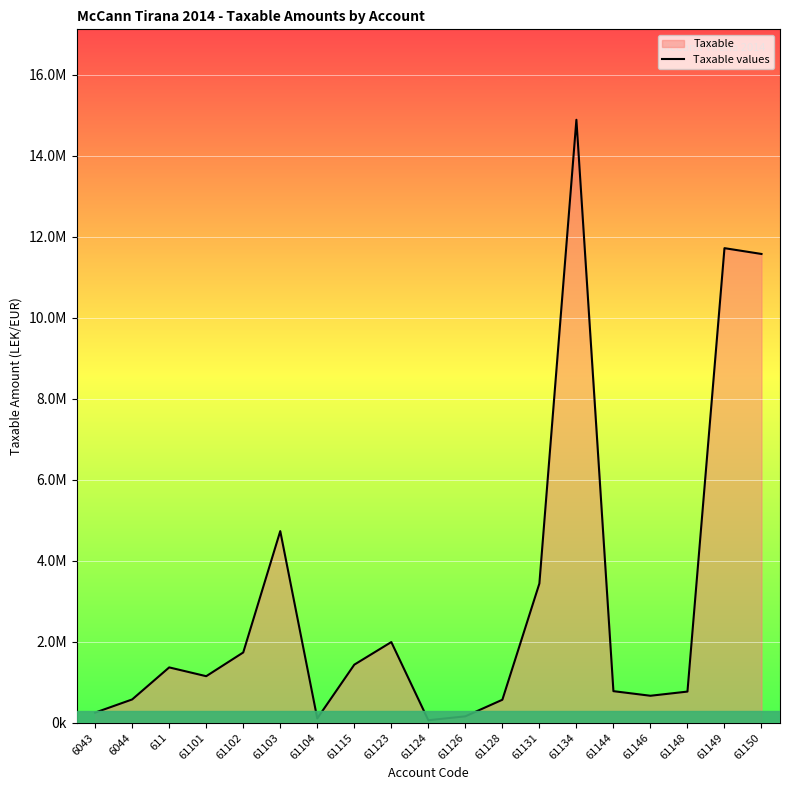

Count the number of values greater than 1149043.

10